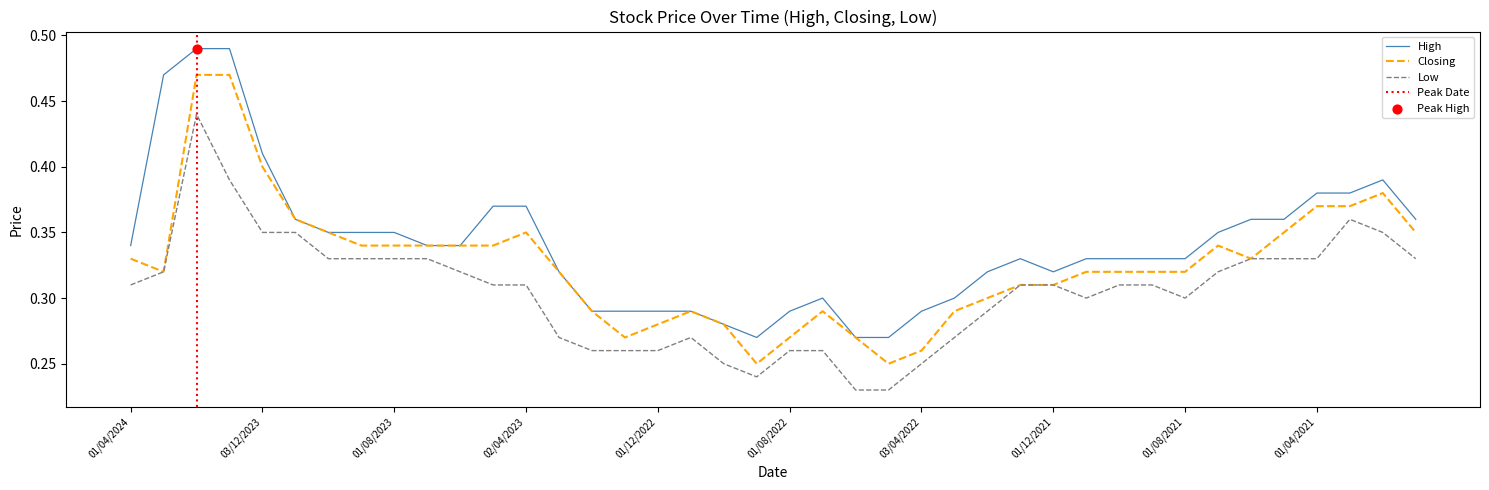

Which series has the widest spread of Y values?

High